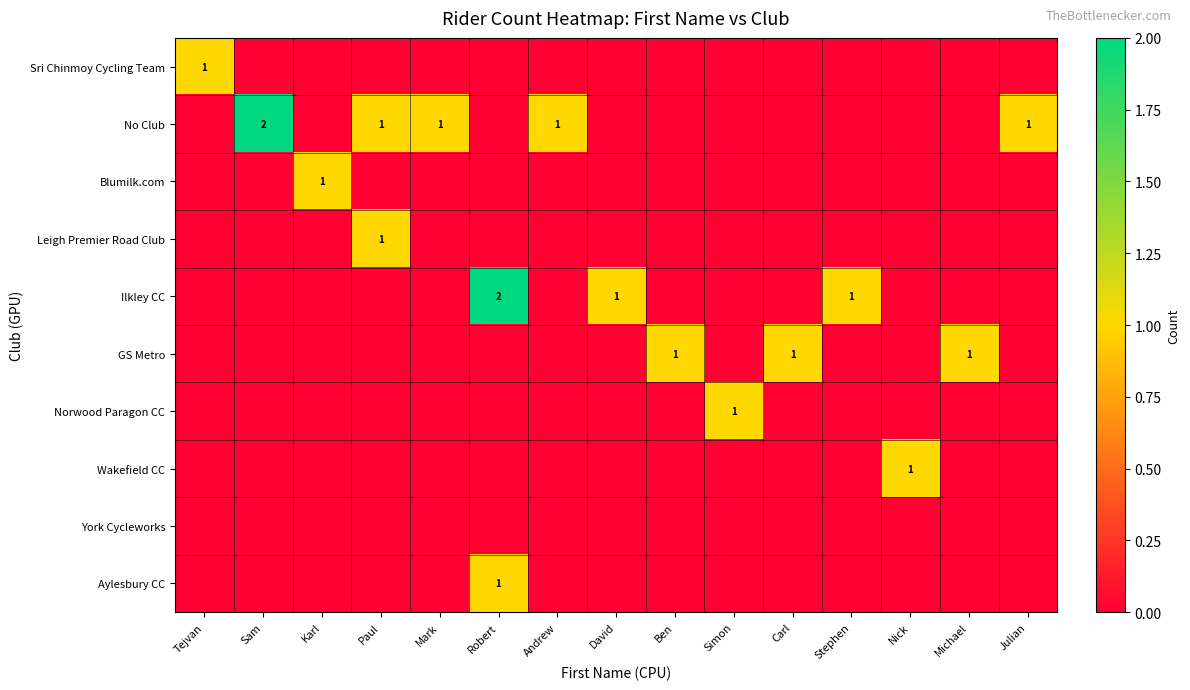

Count the number of data series in this chart.

10